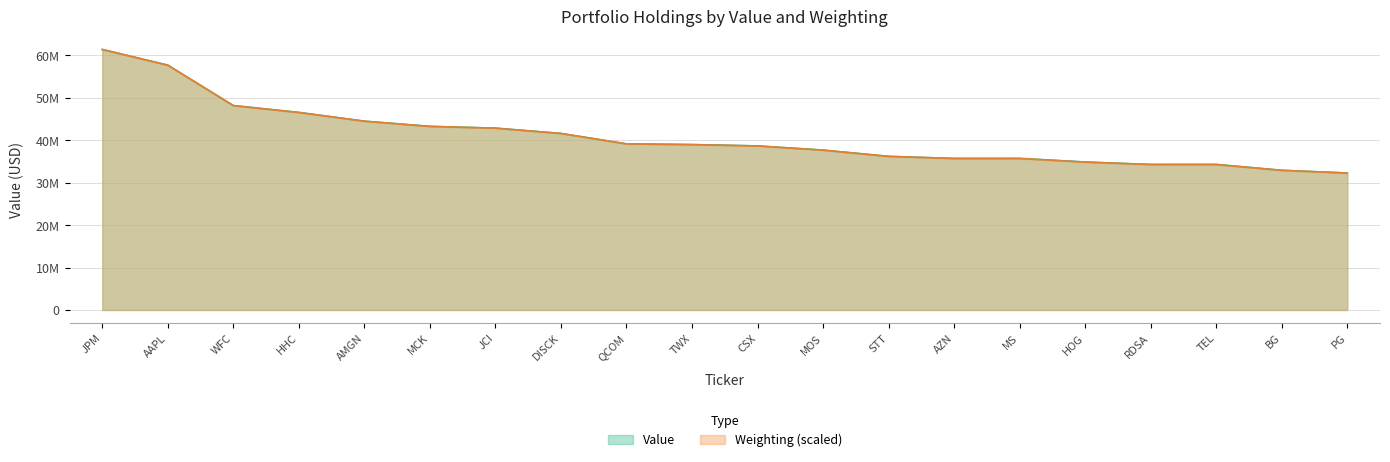

The value of Value at MCK is 19337693.7. True or false?

False